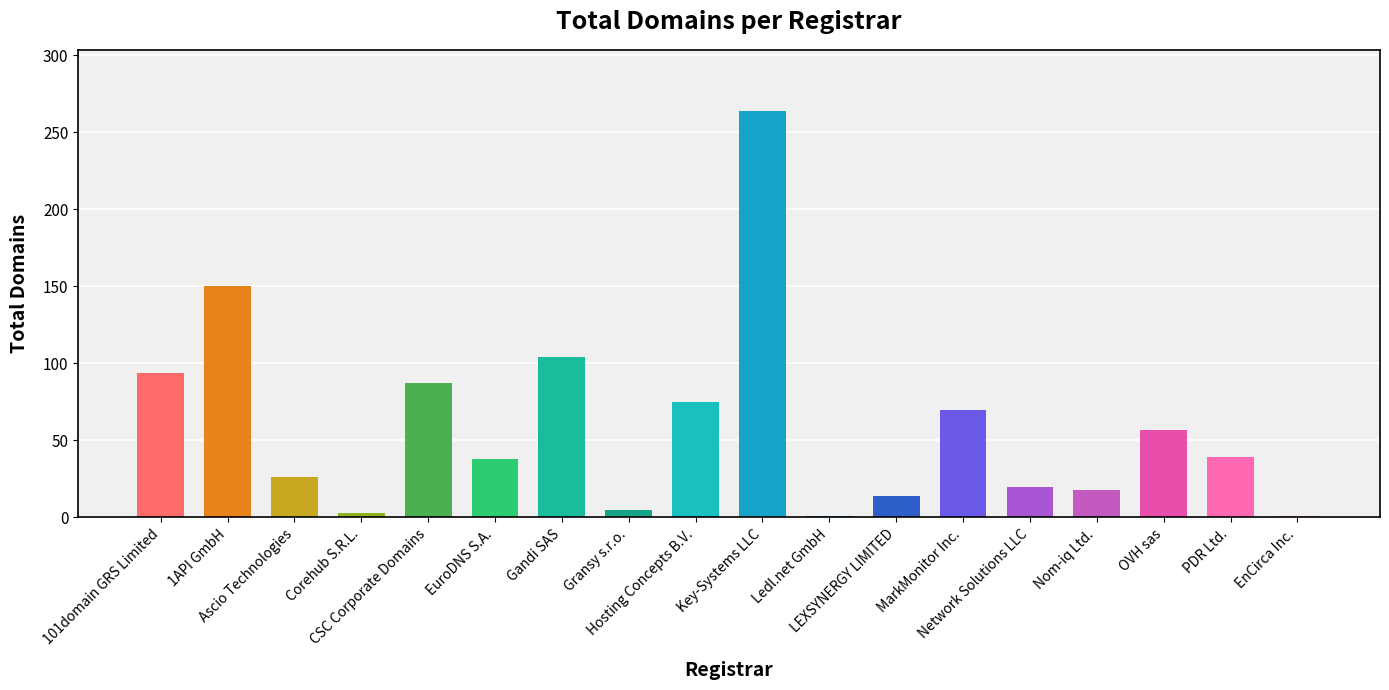

What is the greatest value displayed?

264